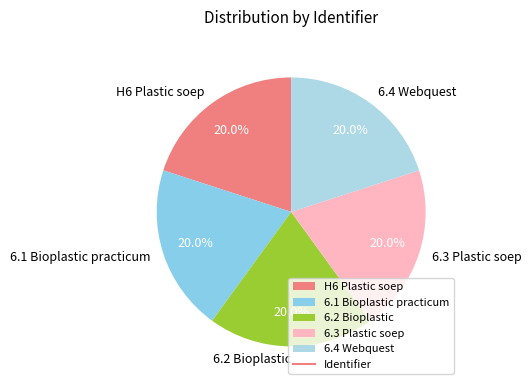

What is the ratio of the value at 6.1 Bioplastic practicum to the value at 6.2 Bioplastic?

1.0